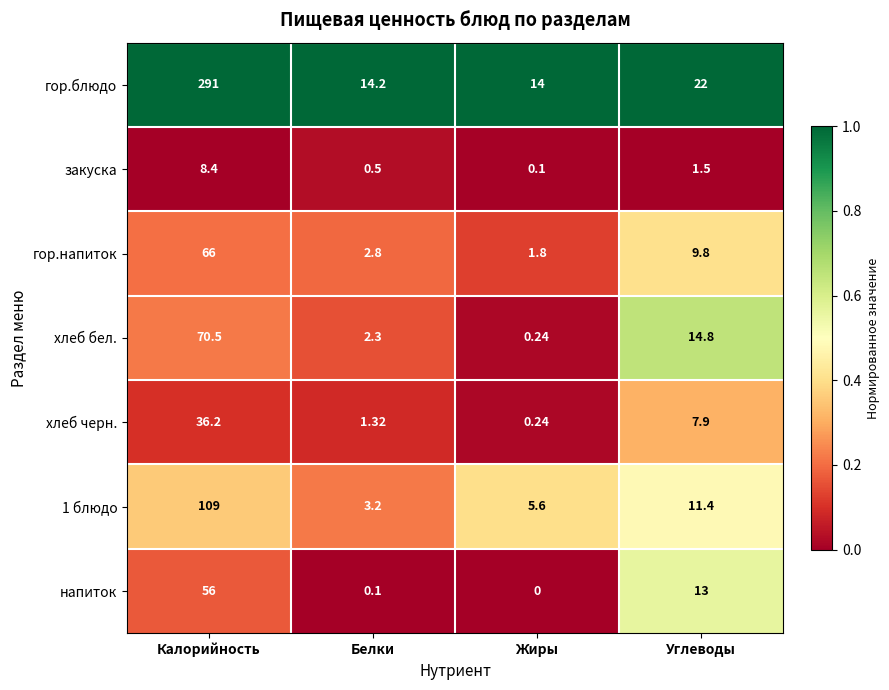

Where does the закуска series first go above 1?

Калорийность